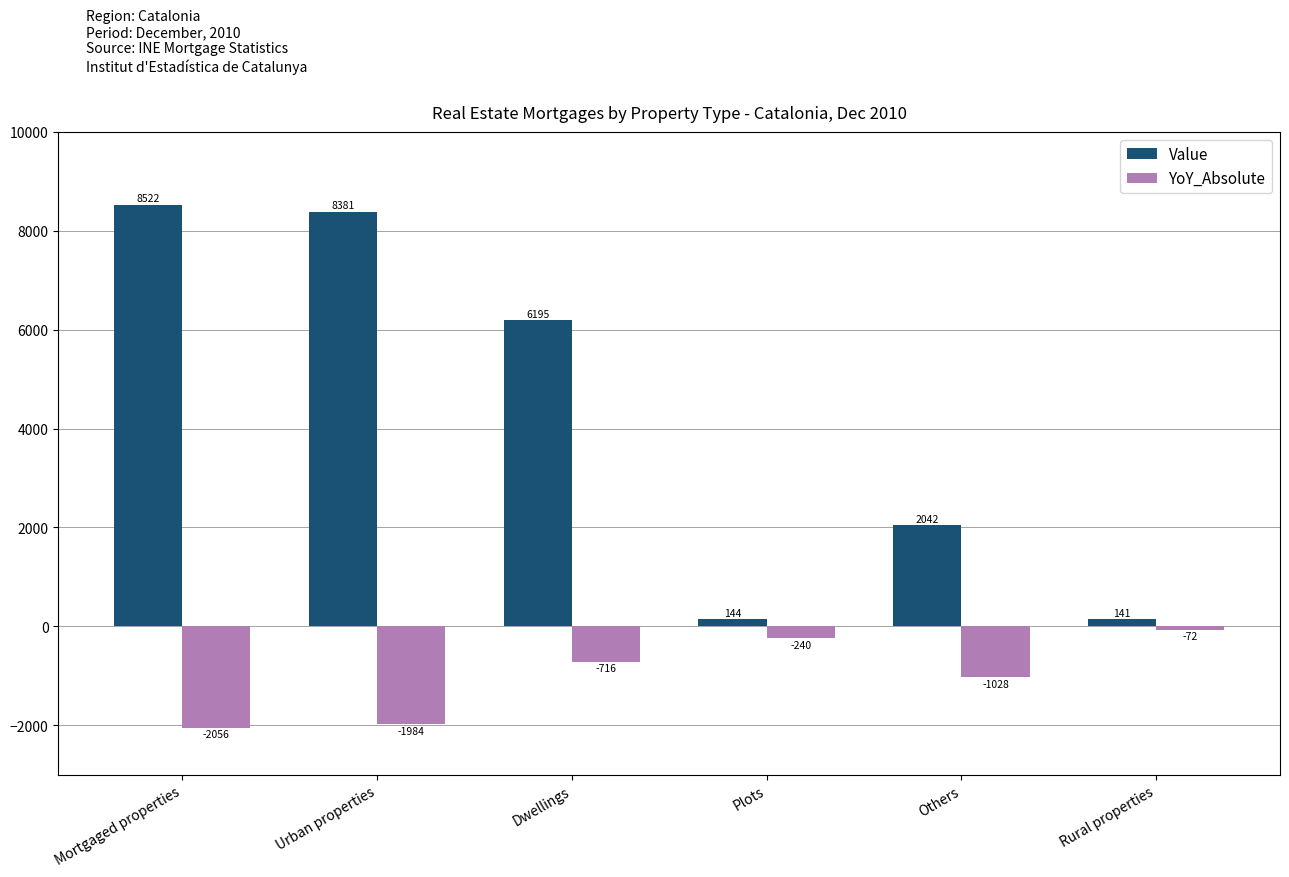

Is it true that YoY_Absolute equals -731 at Urban properties?

False